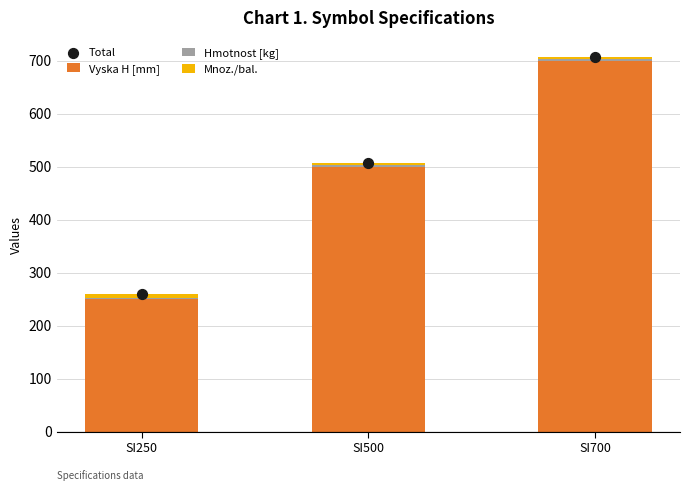

Is the value of Mnoz./bal. at SI250 greater than the value of Vyska H [mm] at SI700?

No